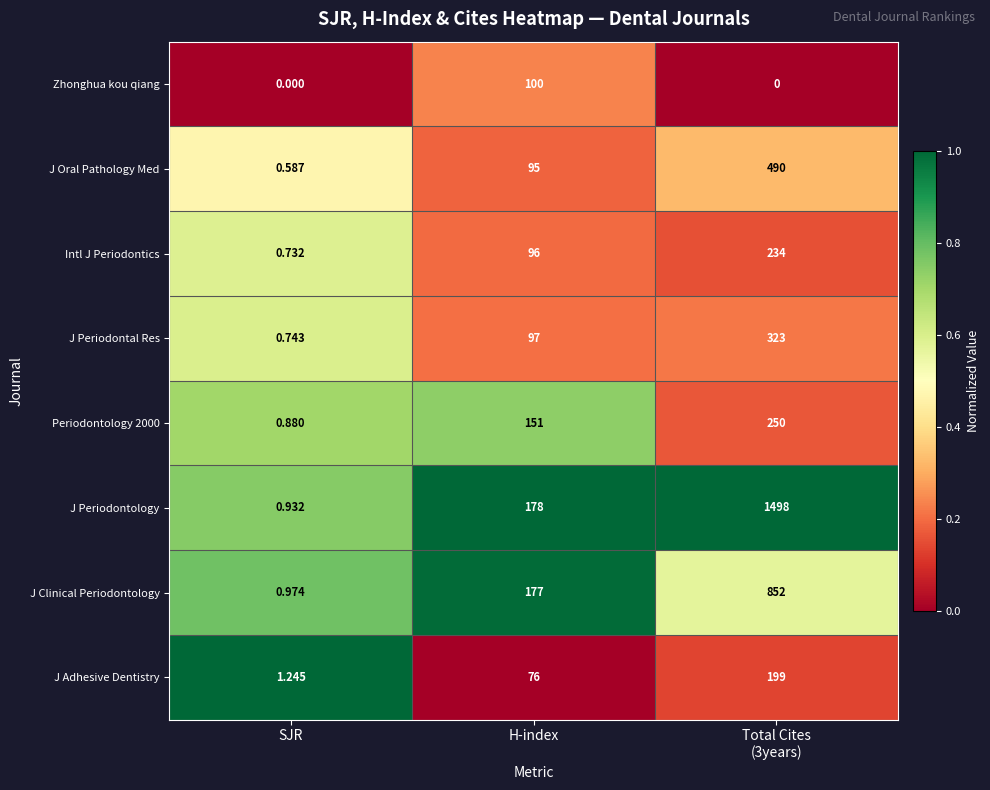

Which series has the largest range (max minus min)?

J Periodontology